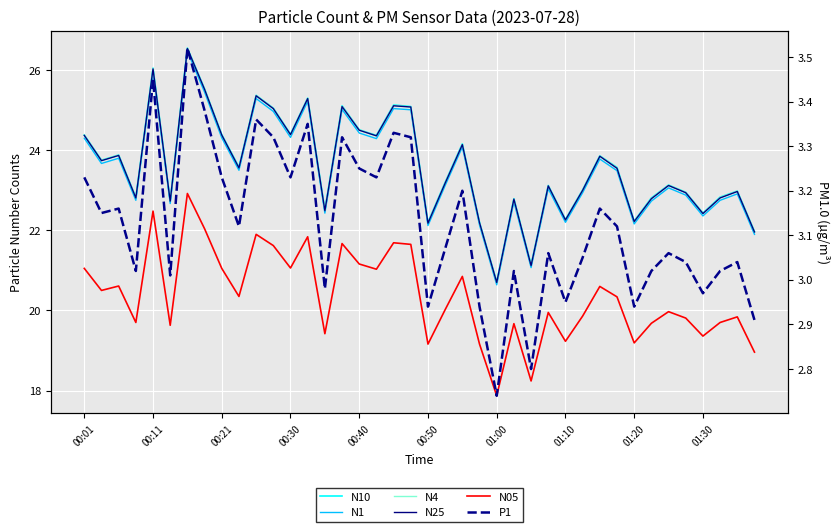

Which series has the largest total across all categories?

N10